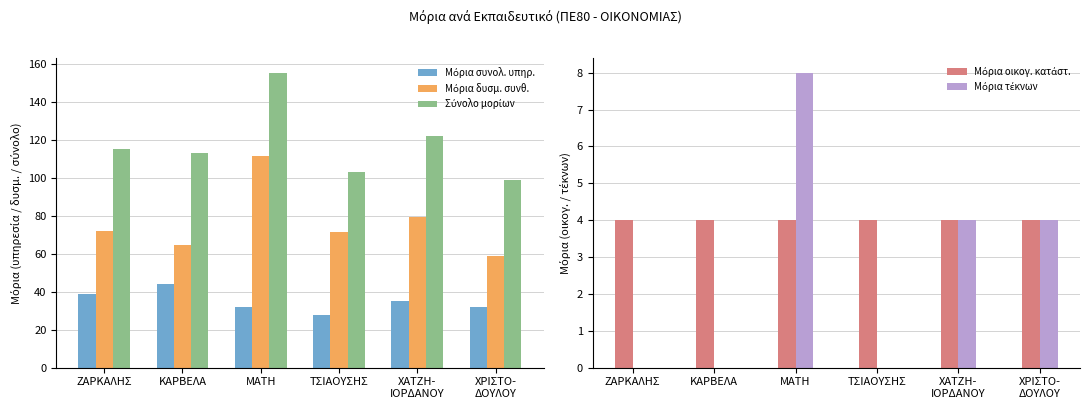

What is the total value across all series at ΧΡΙΣΤΟ-
ΔΟΥΛΟΥ?

198.0